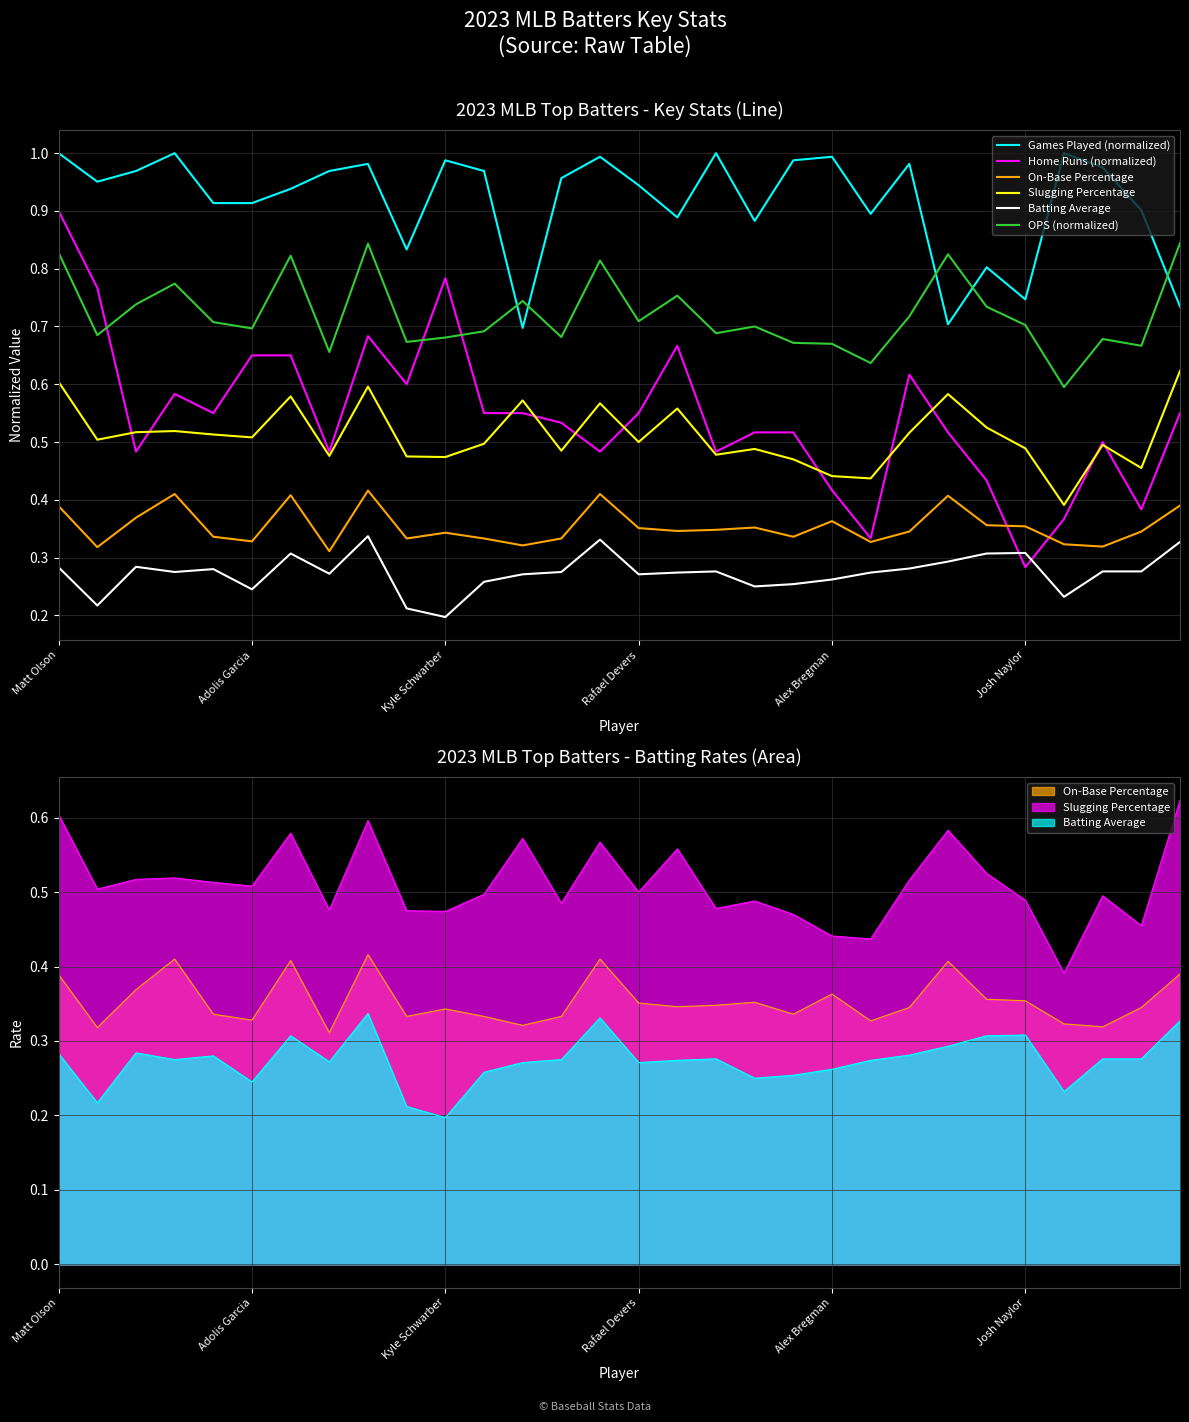

After their last crossing, which series has the higher values: OPS (normalized) or Games Played (normalized)?

OPS (normalized)